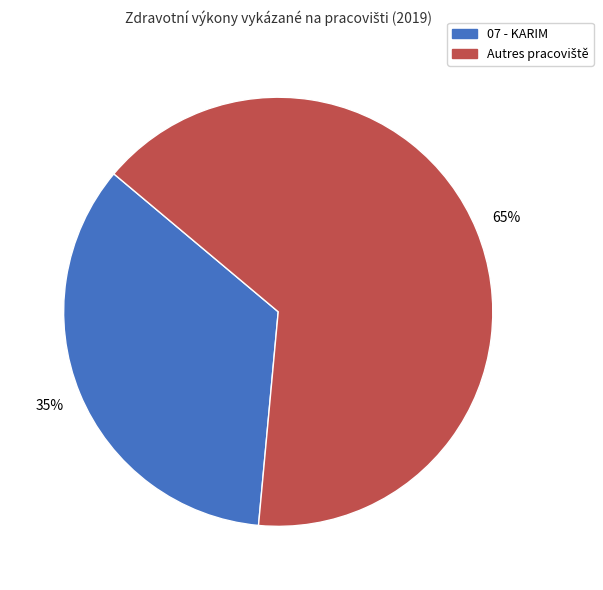

To the nearest percent, what is the average slice percentage?

50%